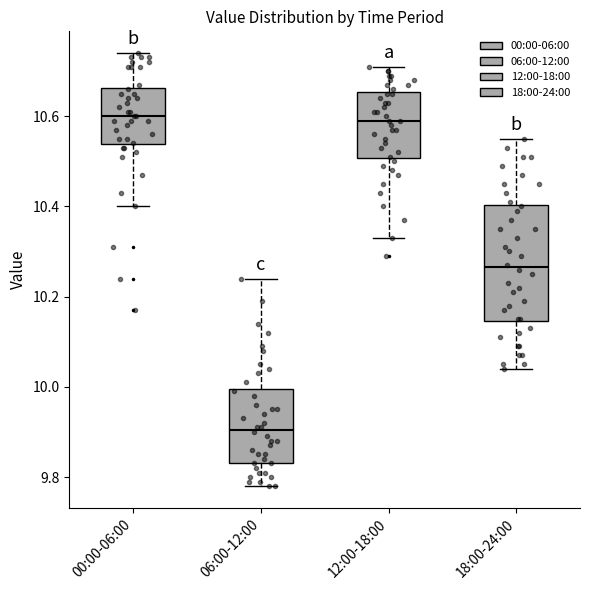

Where does the median line of the box for 00:00-06:00 sit on the y-axis? The values are not printed on the chart, so give them approximately, as read against the axis.

10.60